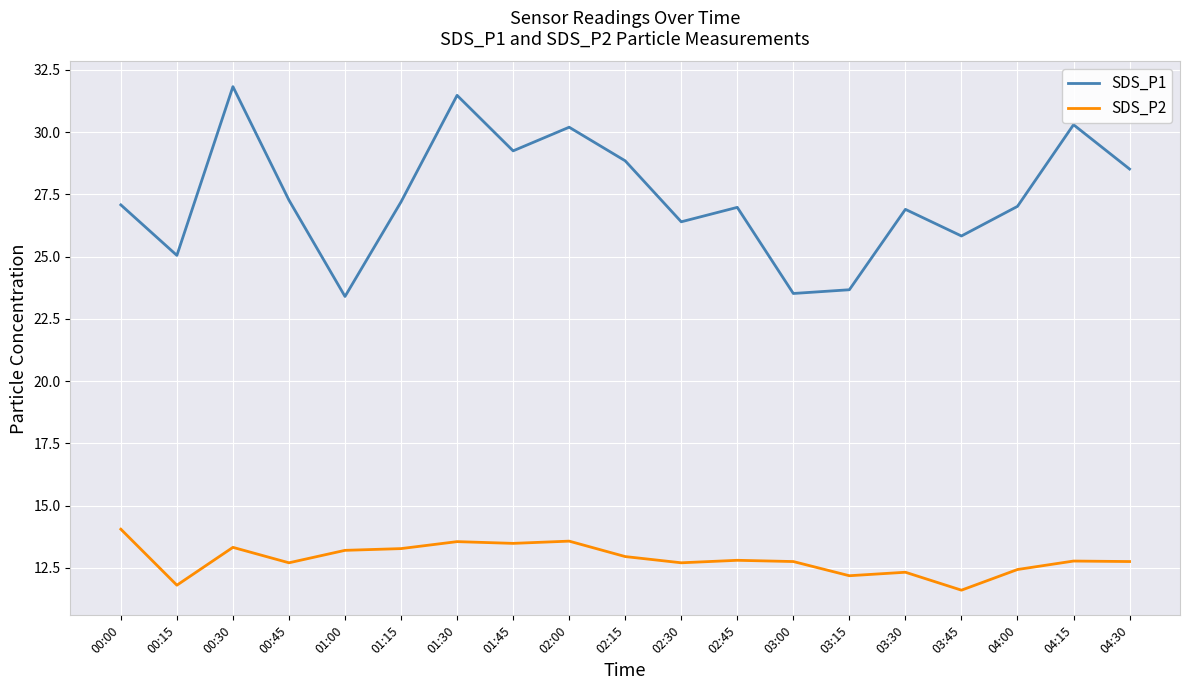

Where is the first local minimum for SDS_P2?

00:15